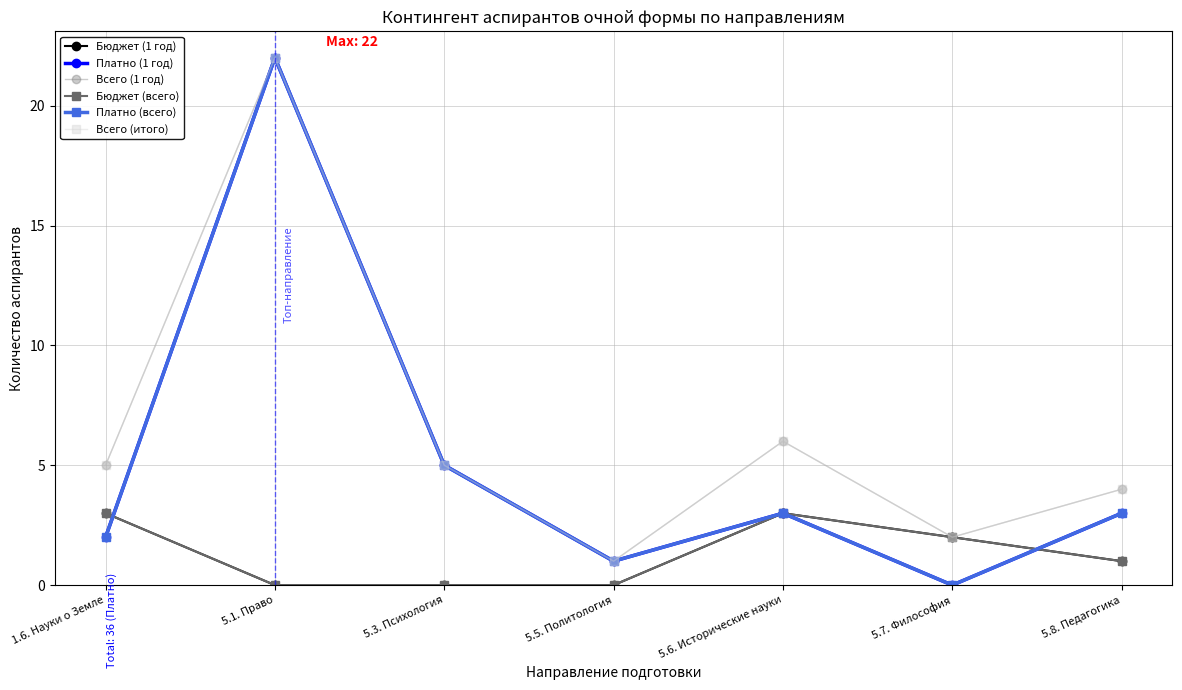

Is this an area chart (filled region under the line)?

No